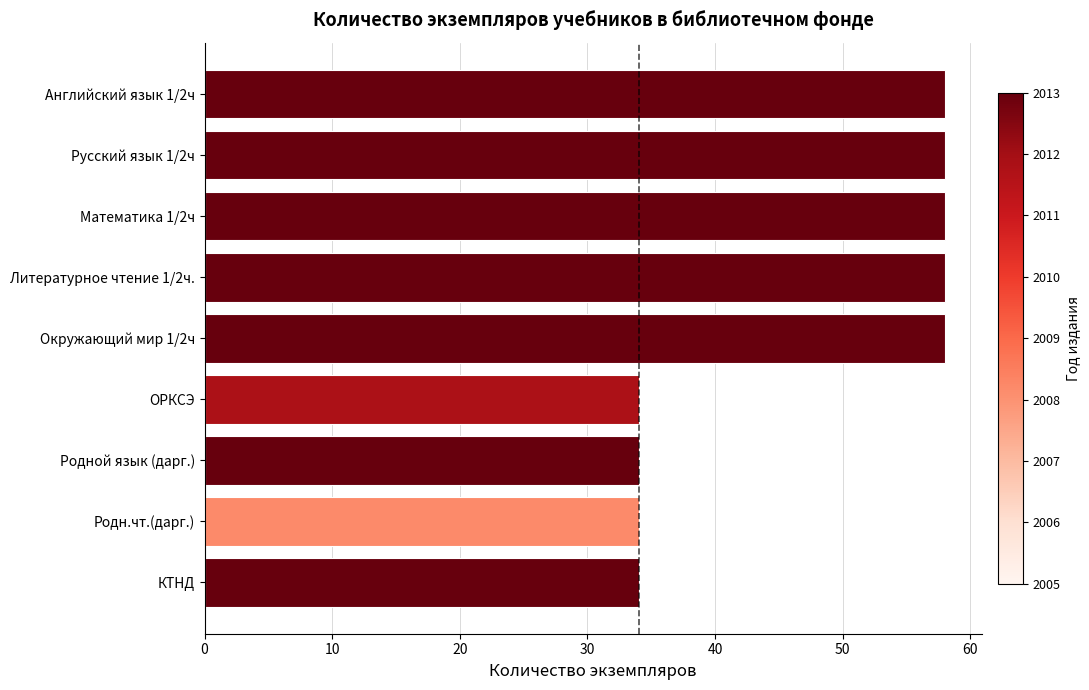

What is the greatest value displayed?

58